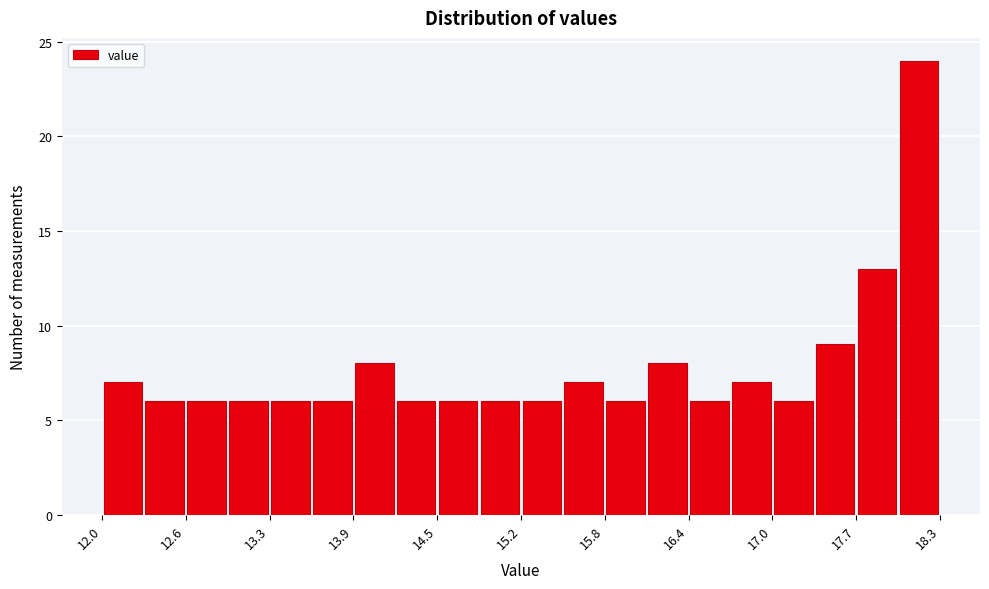

Around what value on the x-axis is the tallest bar? Give the approximate position of its centre, as read against the axis.

18.1